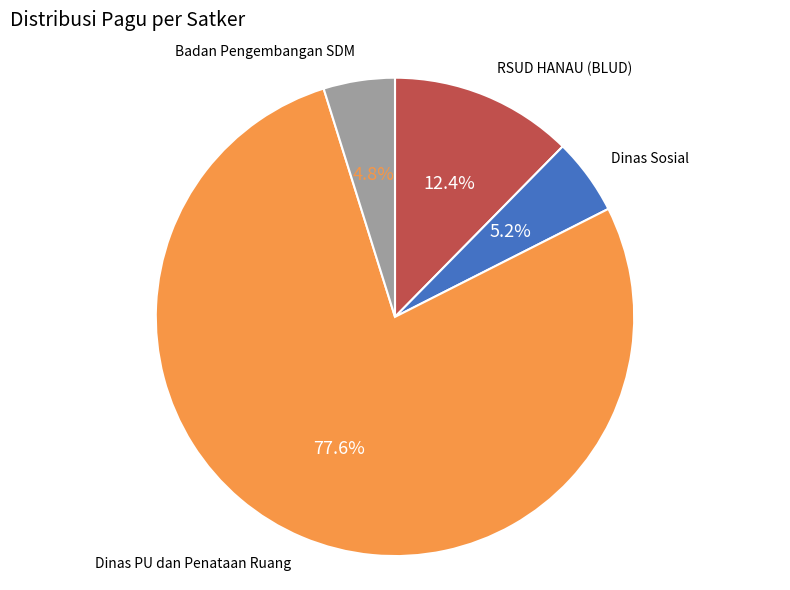

Which slice is the largest?

Dinas PU dan Penataan Ruang